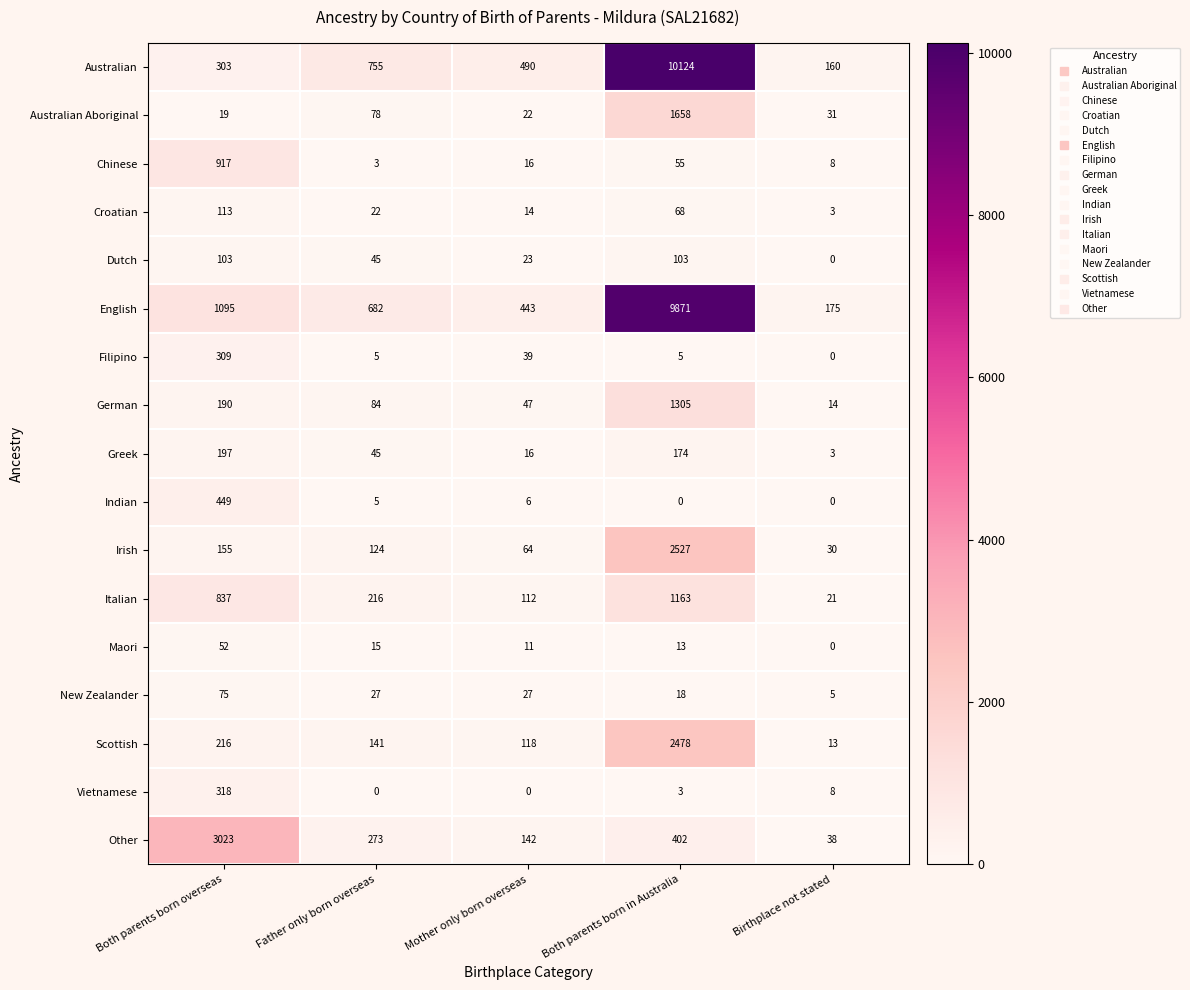

Where does the Australian series first go above 490?

Father only born overseas